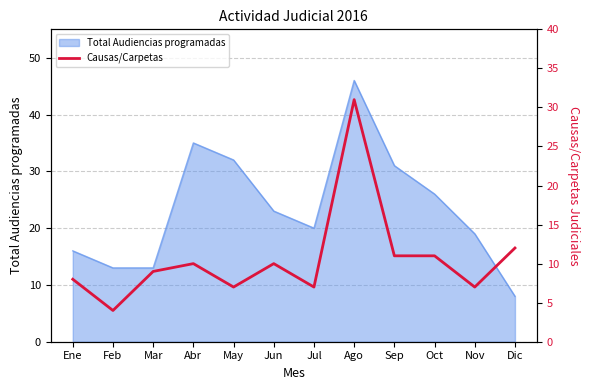

What position from the left is May?

5